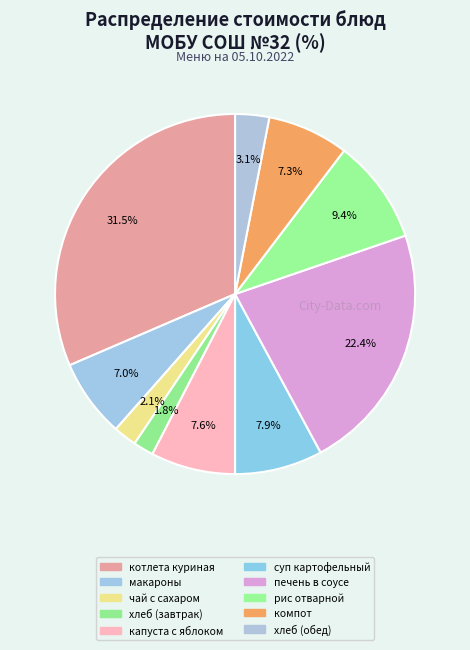

How many slices are in this pie chart?

10